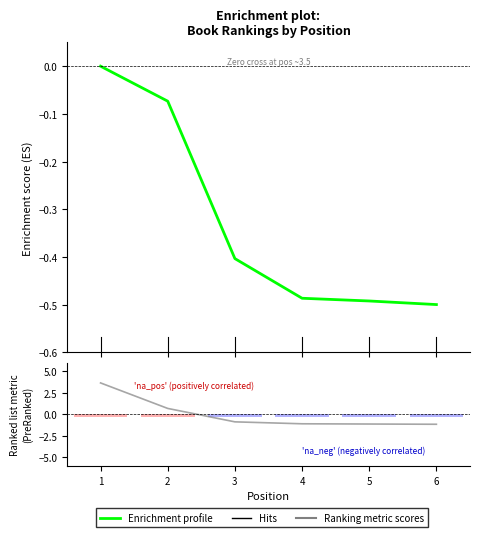

Reading right to left, transcribe all the data shown in this chart.

Global Rank: -0.5	-0.5	-0.5	-0.4	-0.1	-0.0
Global Score: -1.2	-1.1	-1.1	-0.9	0.7	3.6